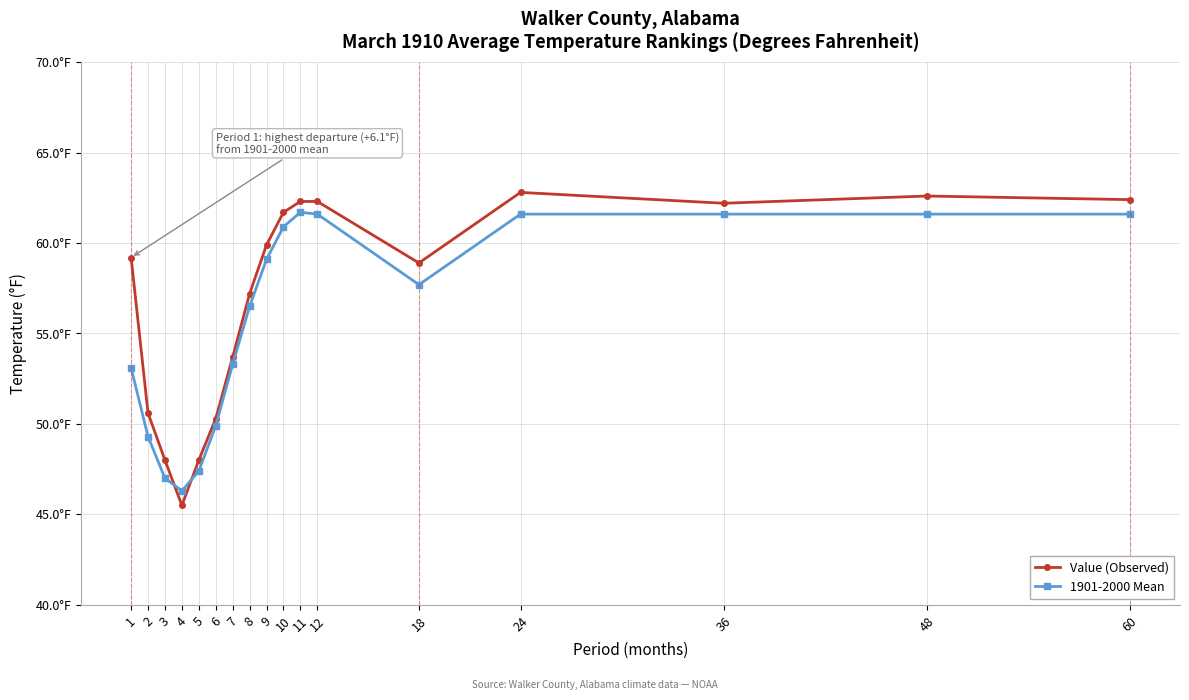

What is the sum of the 1901-2000 Mean values at 11 and 1?

114.8